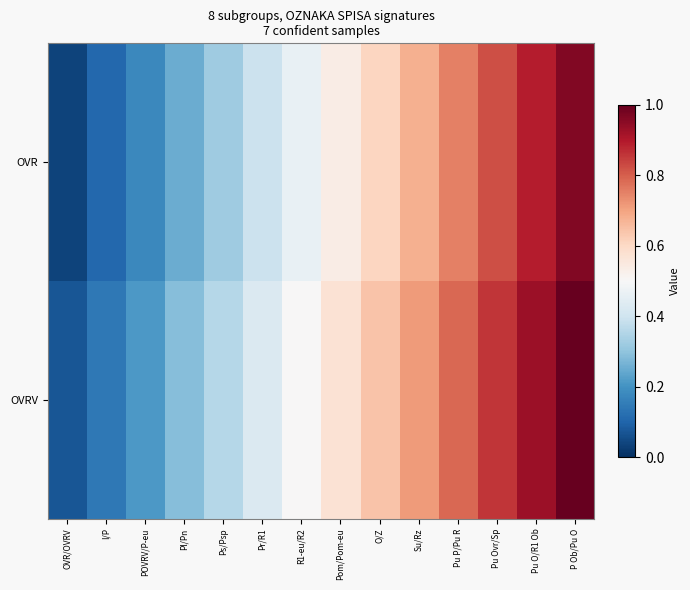

Rank the series by their average value, from highest to lowest.

OVRV, OVR